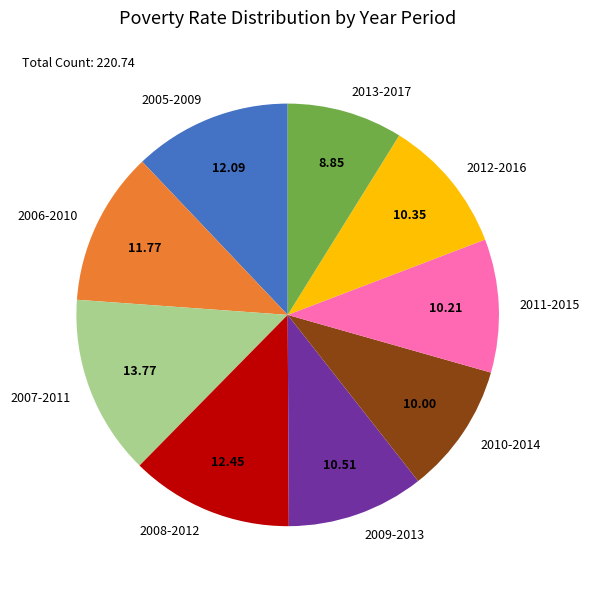

Which has a higher value, 2007-2011 or 2013-2017?

2007-2011